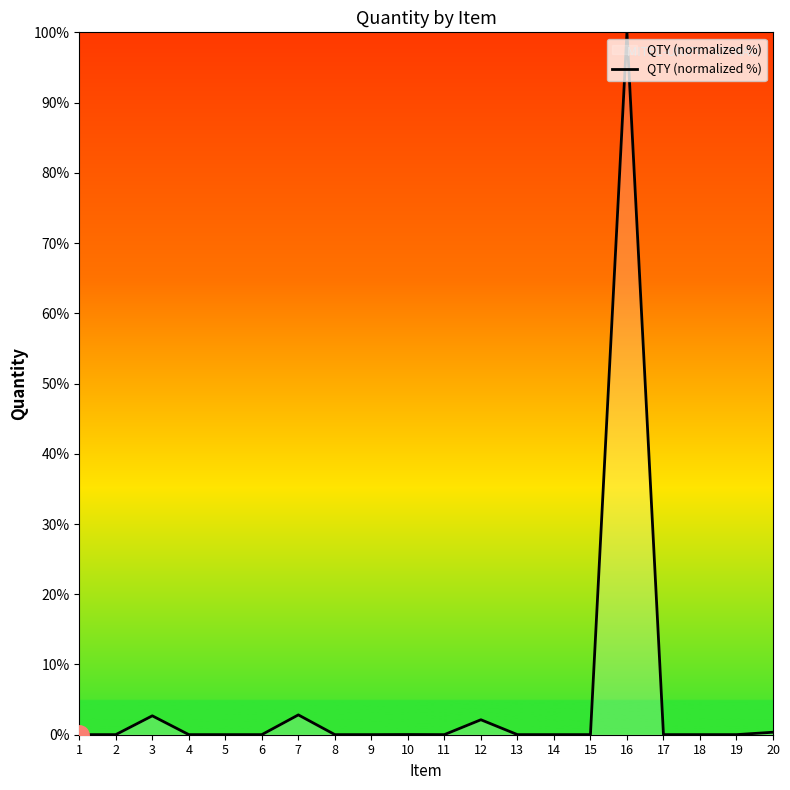

At which category does the chart reach its peak across all series?

16